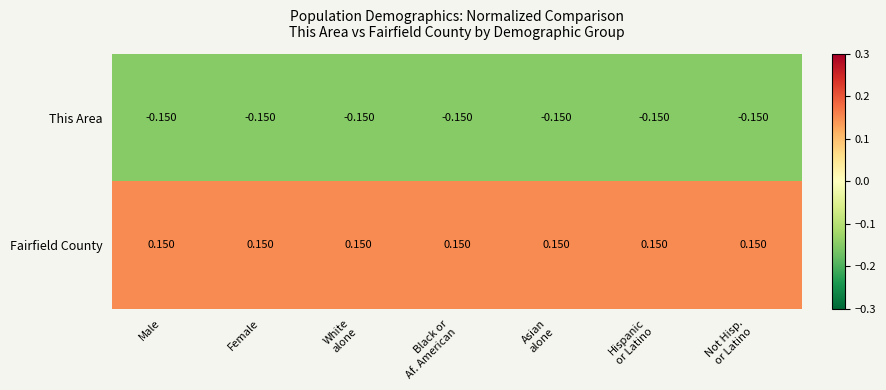

List the series in order of their peak value, lowest first.

This Area, Fairfield County